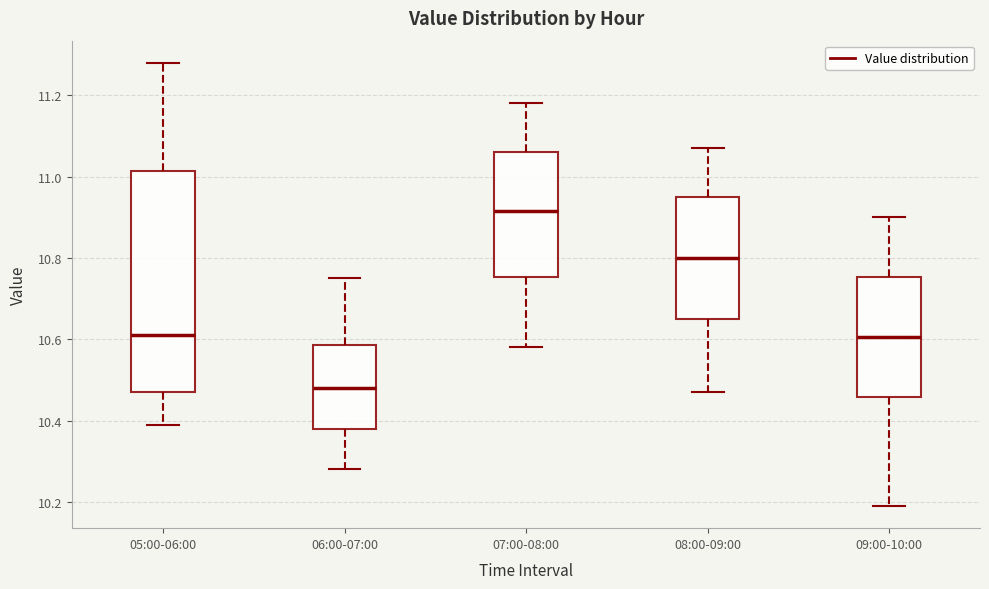

Which box's median line is the highest?

07:00-08:00